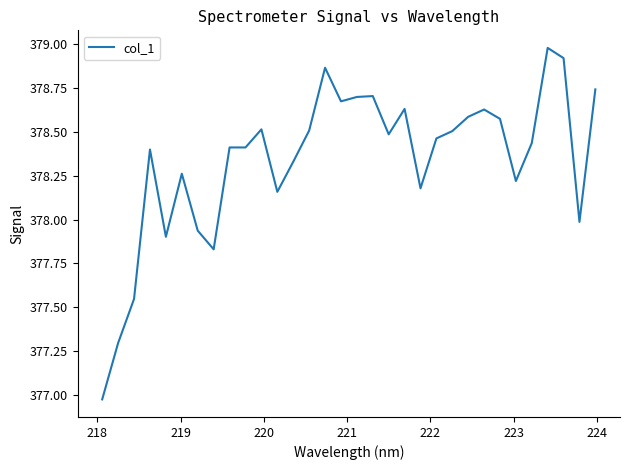

What is the maximum value shown in the chart?

379.0